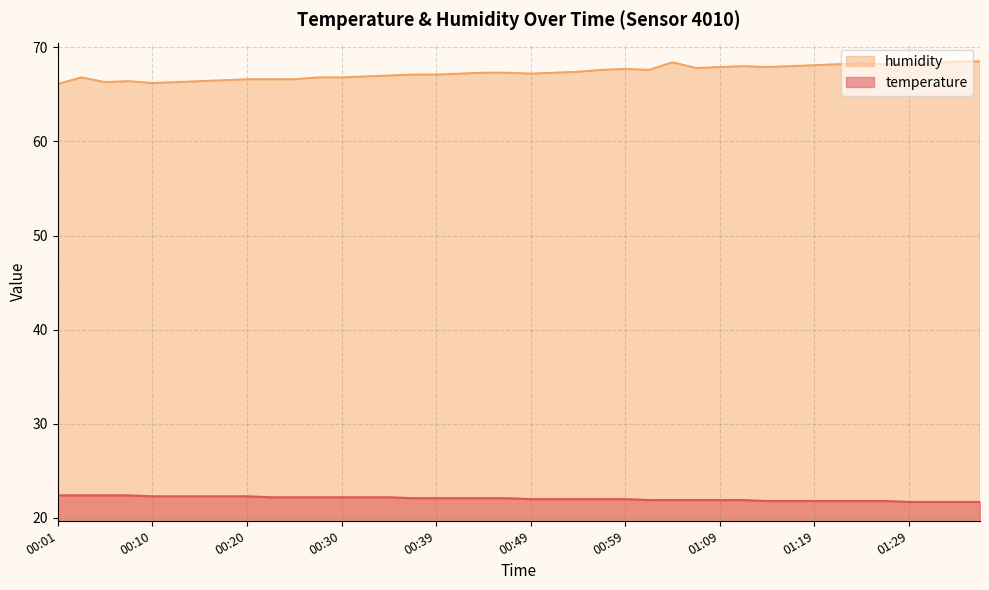

What are all the series names shown in the legend?

humidity, temperature